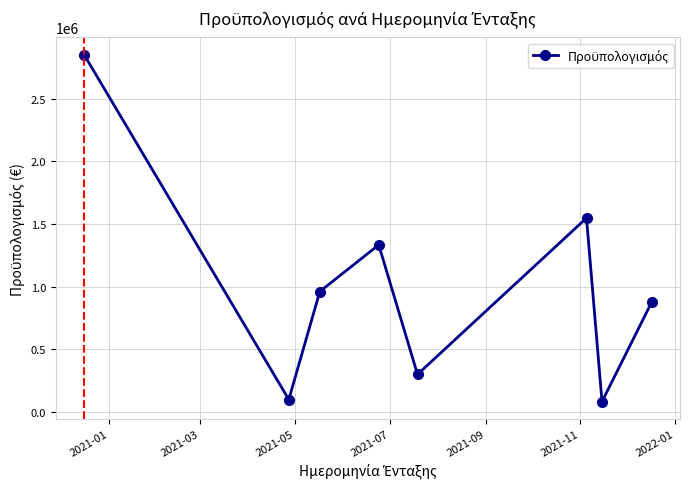

What is the average value?

1005921.9